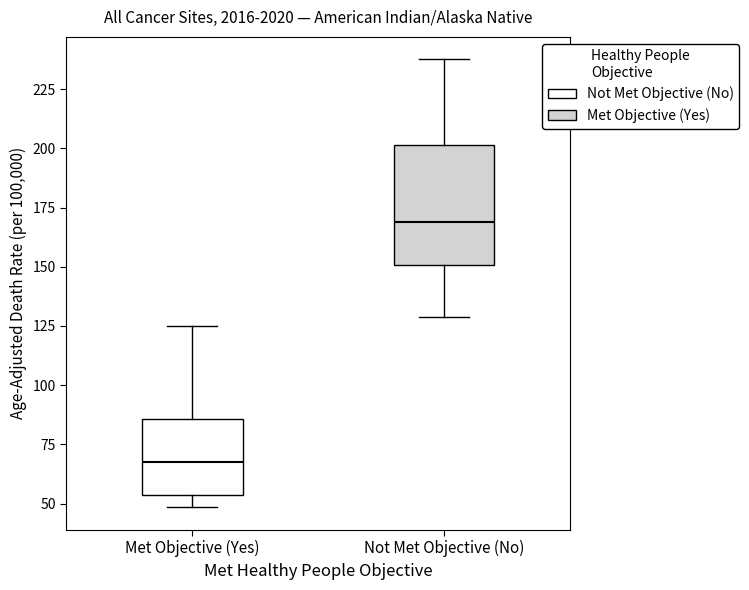

Reading left to right, transcribe this box plot: for each box, give where its median line is, the range the box spans, and where its two whiskers end, as read against the y-axis. The values are not printed on the chart, so give them approximately, as read against the axis.

Met Objective (Yes): median 65, box 55 to 85, whiskers 50 to 125
Not Met Objective (No): median 170, box 150 to 200, whiskers 130 to 240